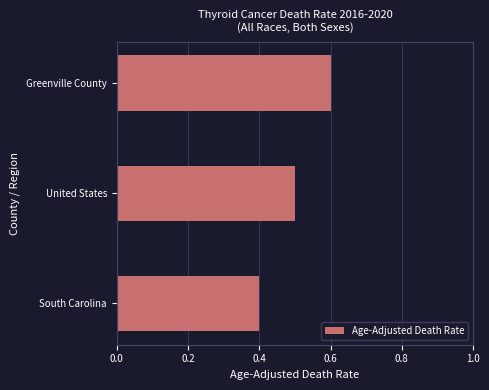

True or false: the data shows 0.5 at United States.

True